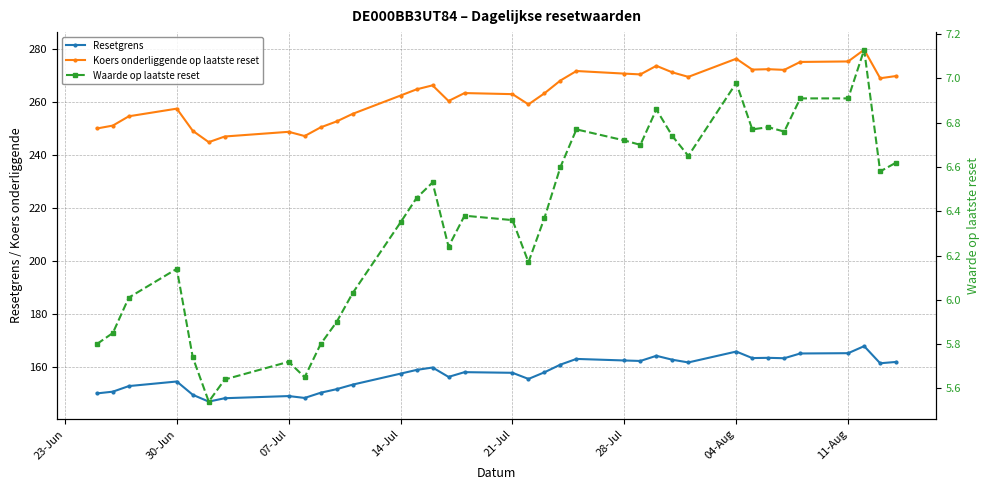

What is the maximum value shown in the chart?

279.6